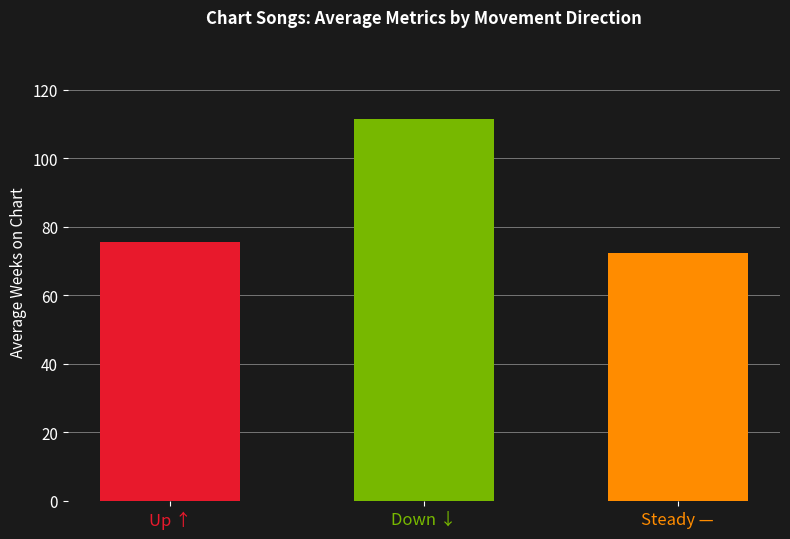

The value at Up ↑ is 21.5. True or false?

False